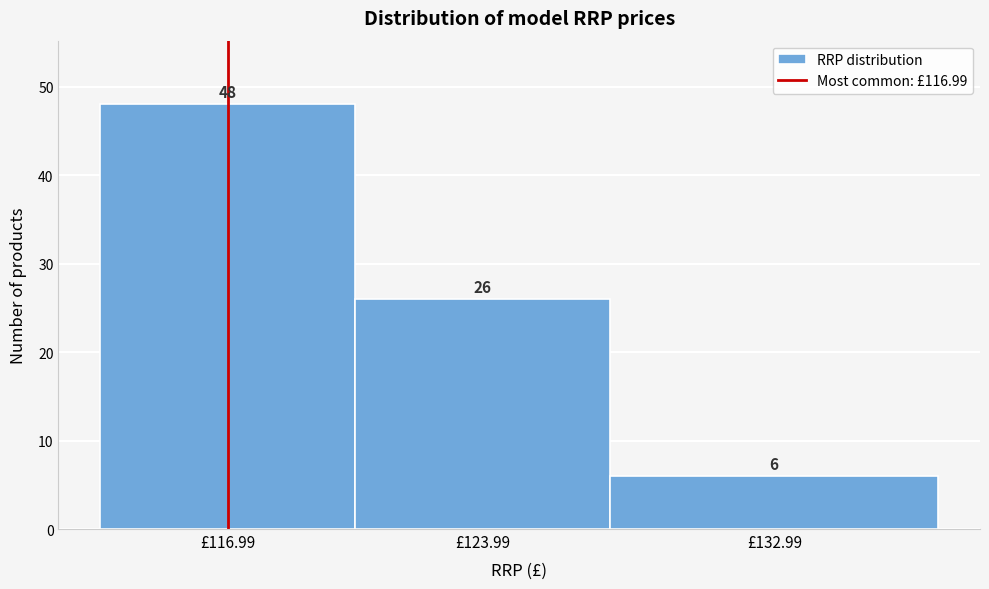

Reading left to right, what are all the values shown in this chart?

£116.99=48	£123.99=26	£132.99=6